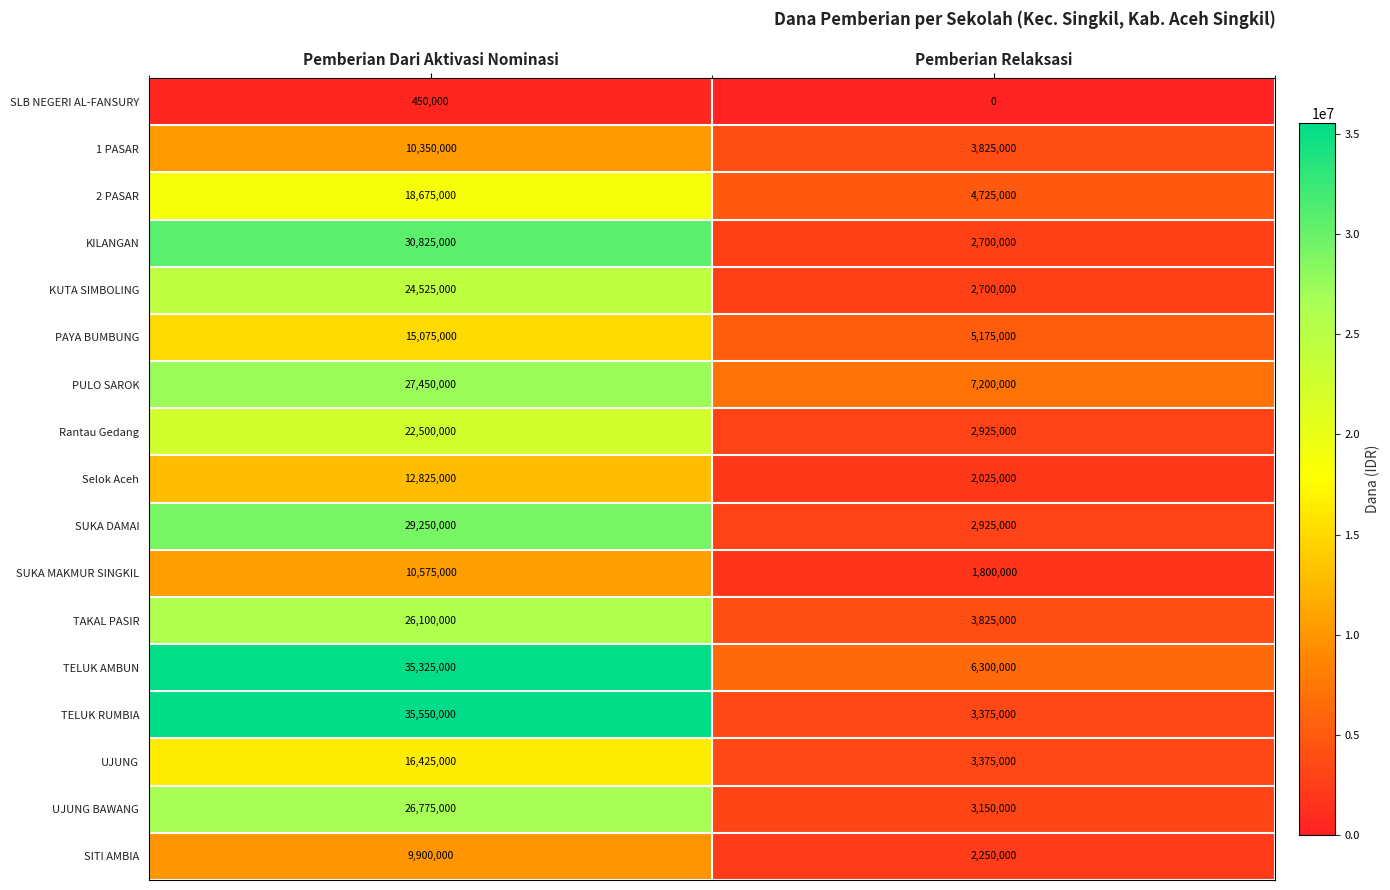

At which category is the sum across all series the highest?

Pemberian Dari Aktivasi Nominasi